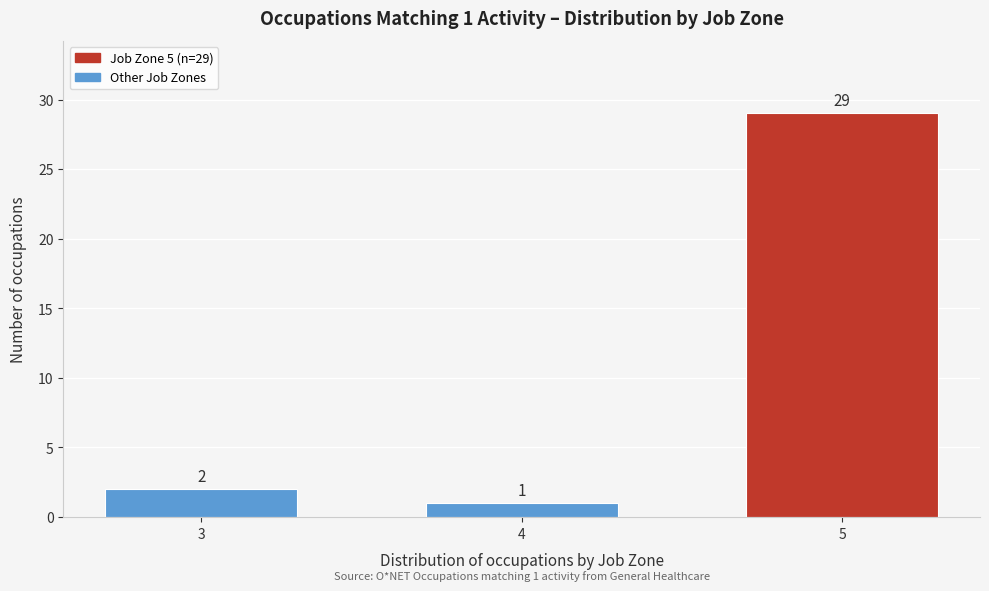

Reading left to right, transcribe all the data shown in this chart.

3=2	4=1	5=29